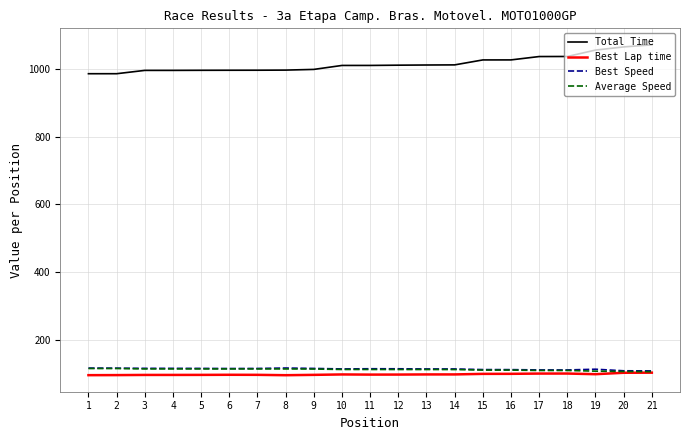

True or false: Total Time and Best Lap time cross at least once.

False